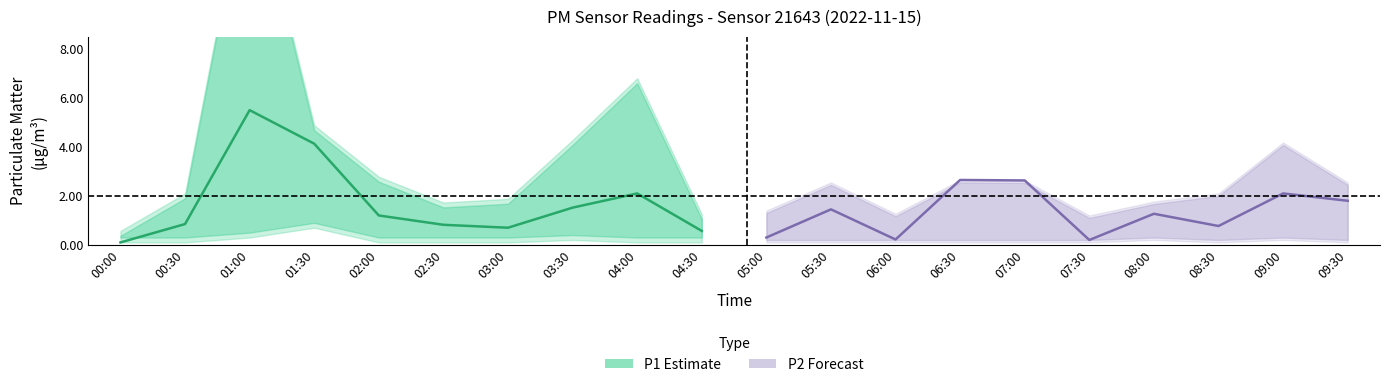

Is this an area chart (filled region under the line)?

No